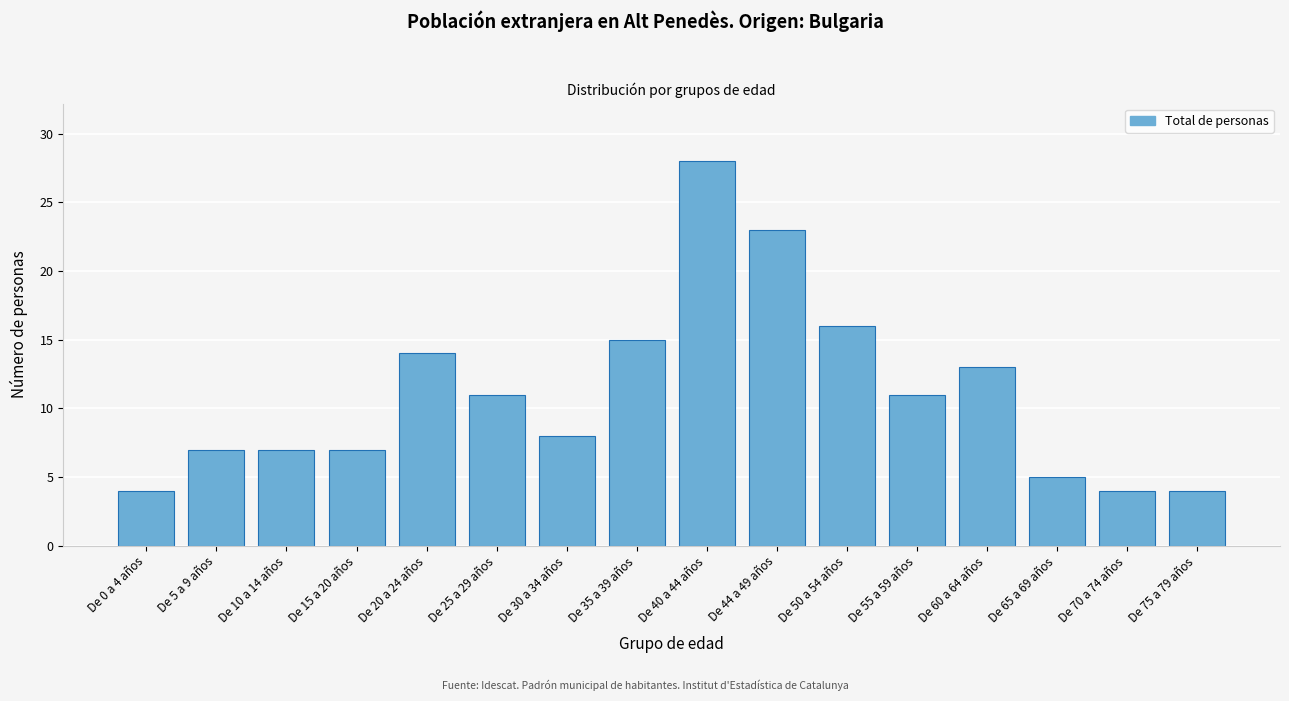

Reading left to right, what are all the values shown in this chart?

De 0 a 4 años=4	De 5 a 9 años=7	De 10 a 14 años=7	De 15 a 20 años=7	De 20 a 24 años=14	De 25 a 29 años=11	De 30 a 34 años=8	De 35 a 39 años=15	De 40 a 44 años=28	De 44 a 49 años=23	De 50 a 54 años=16	De 55 a 59 años=11	De 60 a 64 años=13	De 65 a 69 años=5	De 70 a 74 años=4	De 75 a 79 años=4